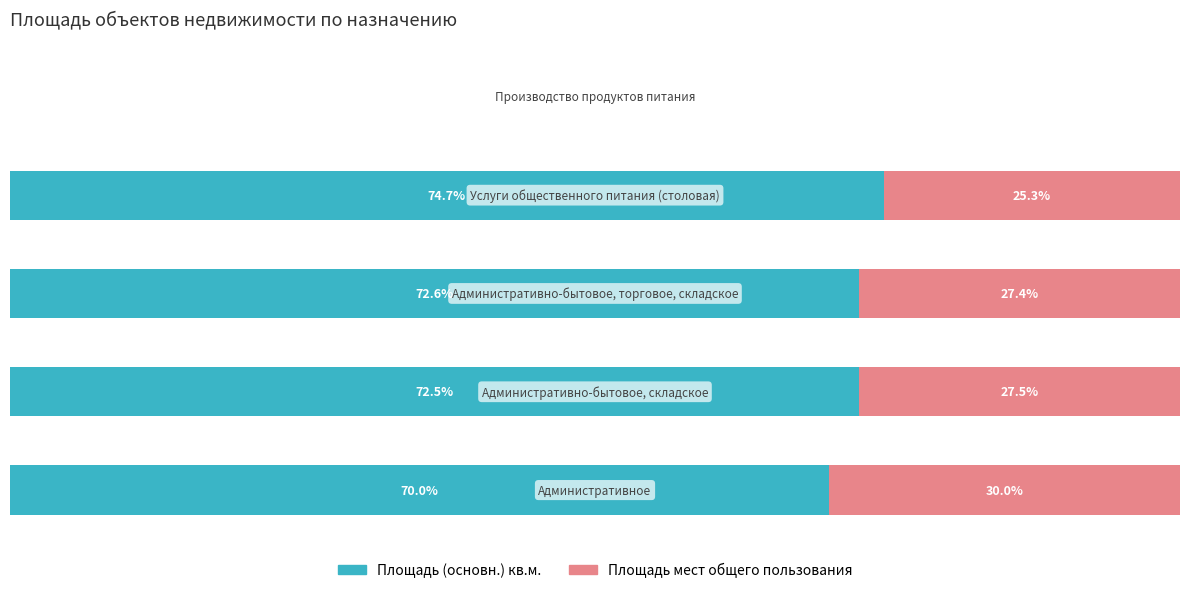

What are all the series names shown in the legend?

Площадь (основн.) кв.м., Площадь мест общего пользования